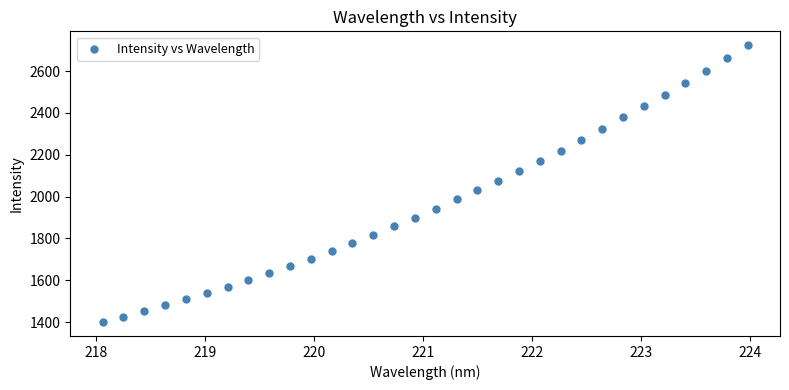

What is the range of X values (max minus min)?

5.9